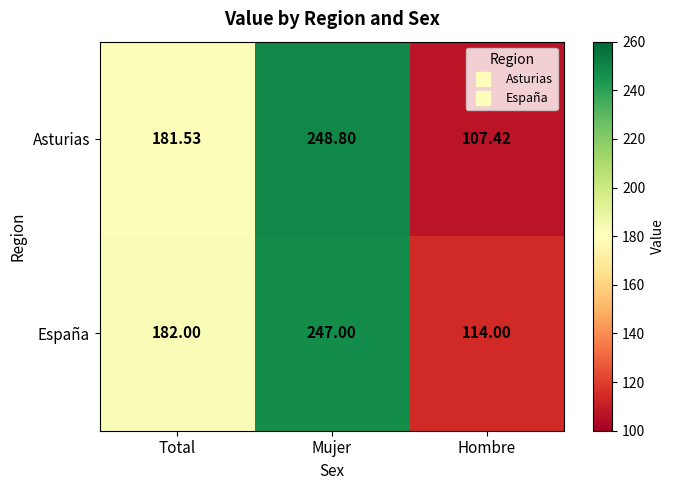

List the series in order of their overall mean, lowest first.

Asturias, España